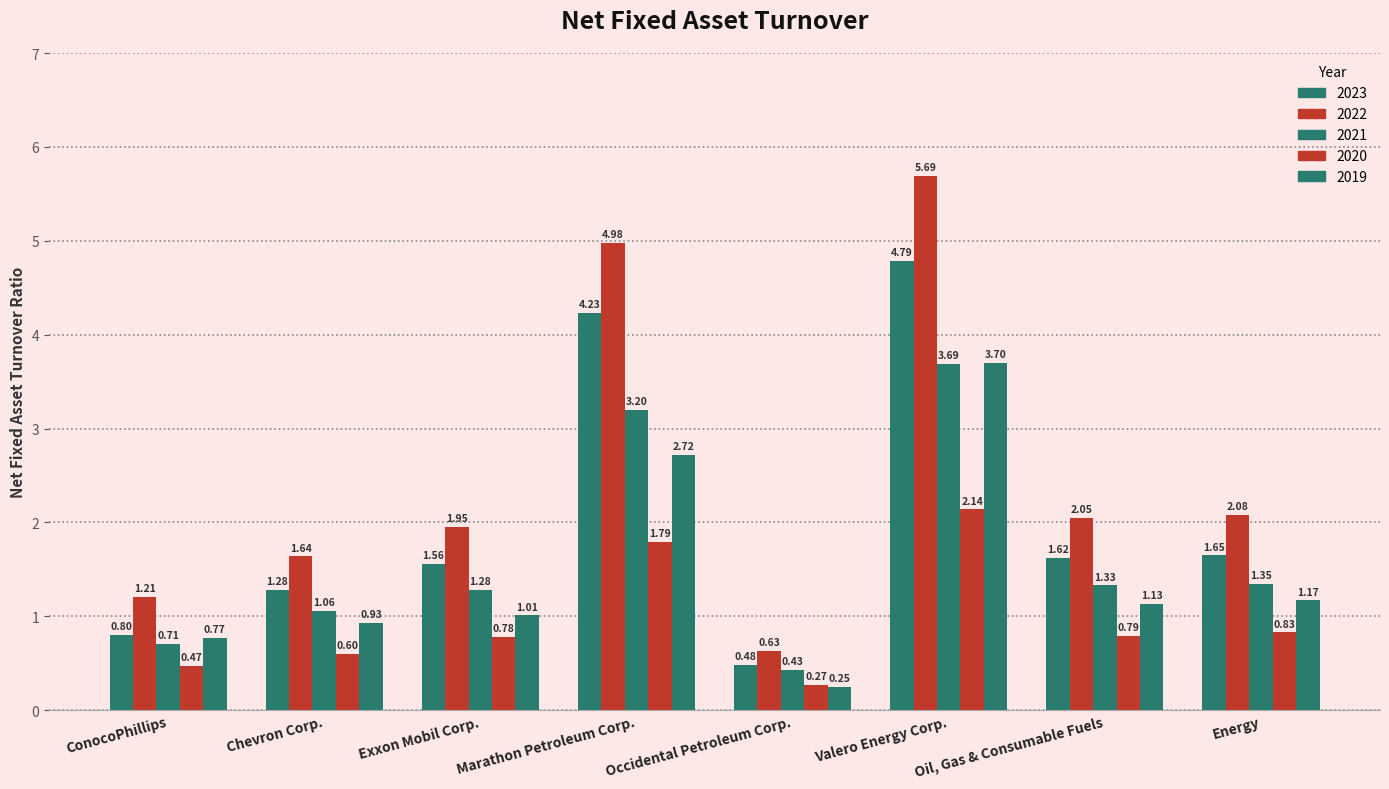

Are the bars grouped side by side (vs. stacked)?

Yes